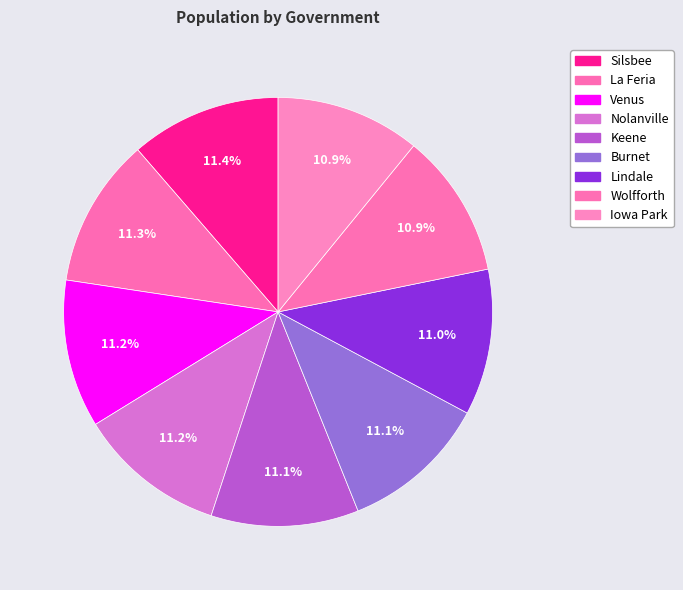

What percentage is NOT represented by Iowa Park?

89.1%